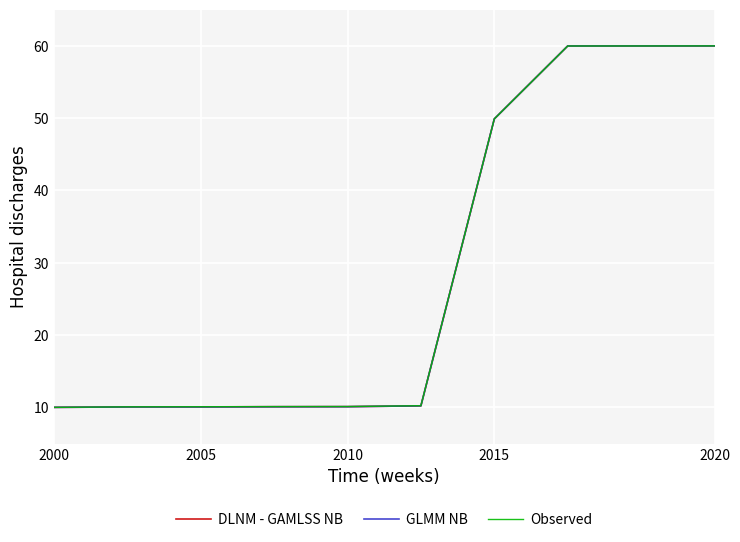

What are all the series names shown in the legend?

DLNM - GAMLSS NB, GLMM NB, Observed